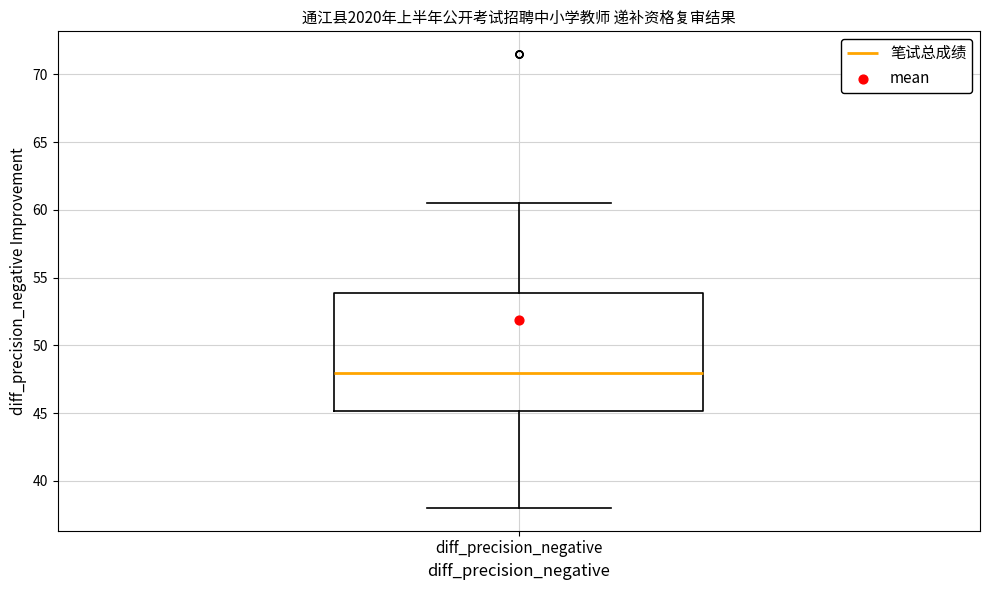

Read this box plot against the y-axis: the position of the median line, the range covered by the box, and the ends of both whiskers. The values are not printed on the chart, so give them approximately, as read against the axis.

median 48.0, box 45.0 to 54.0, whiskers 38.0 to 60.5